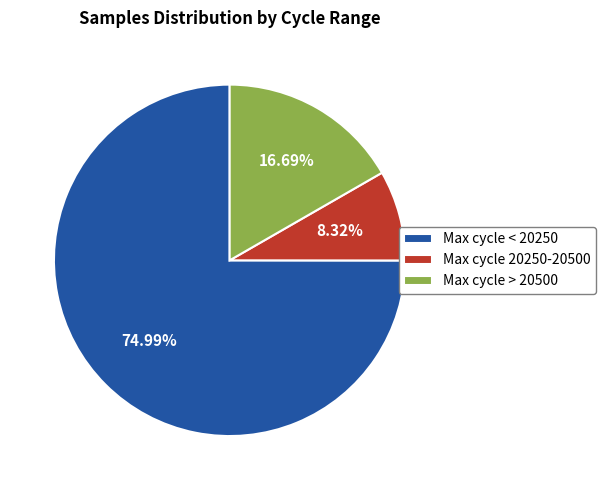

Is the sum of Max cycle < 20250 and Max cycle > 20500 greater than half?

Yes